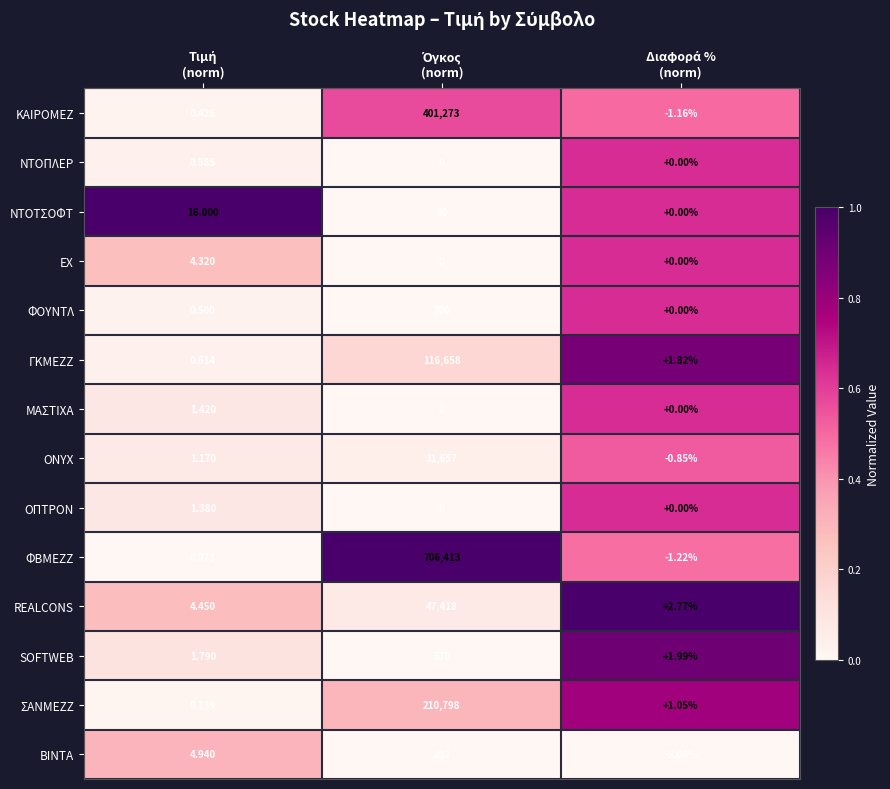

Which series has the largest total across all categories?

ΦΒΜΕΖΖ